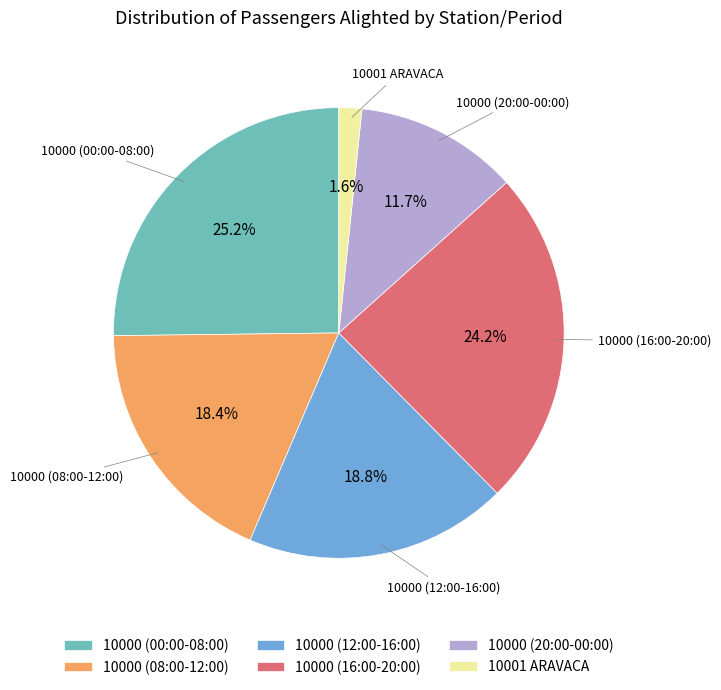

What is the ratio of the value at 10000 (20:00-00:00) to the value at 10000 (08:00-12:00)?

0.6